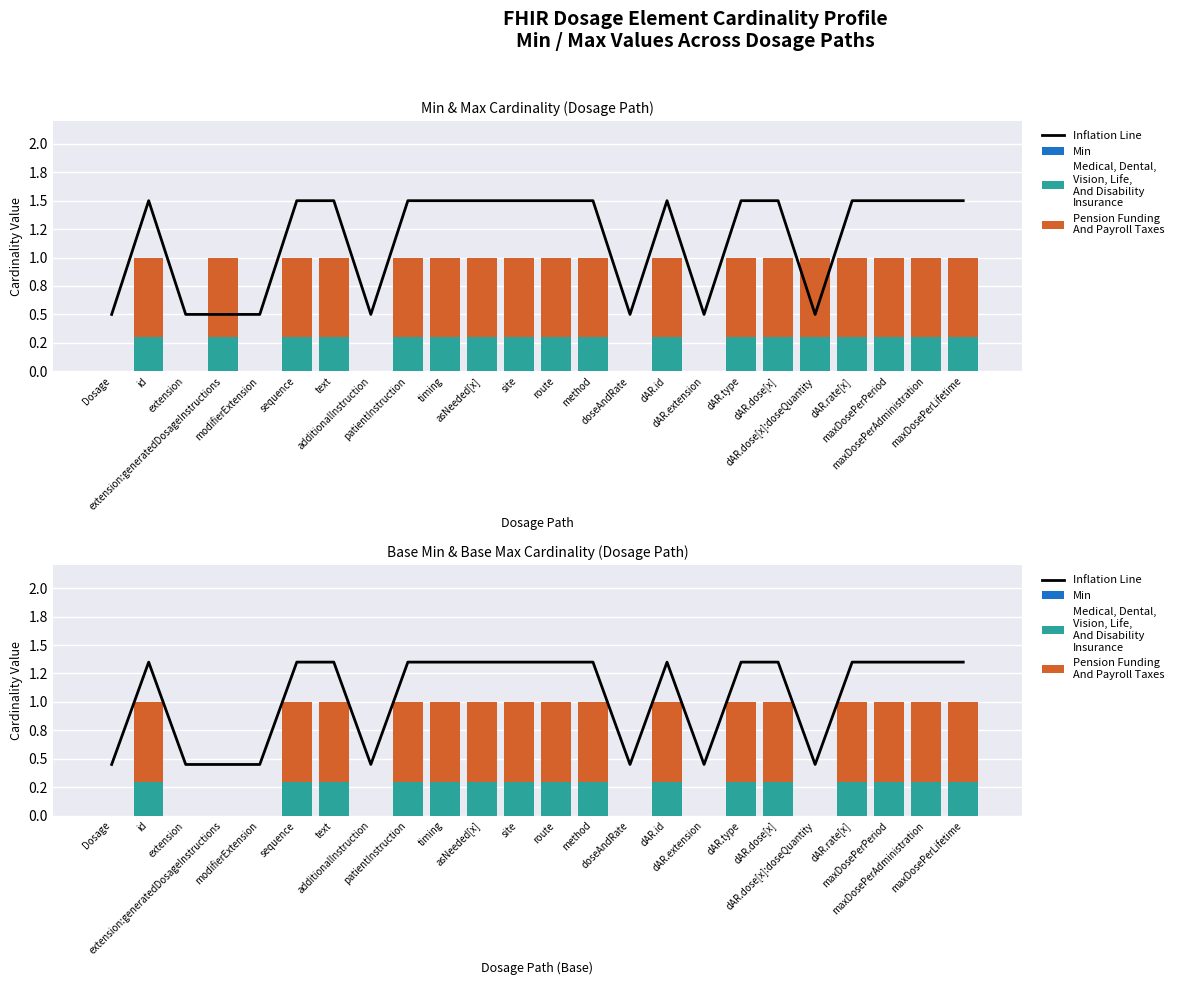

How many values in the Medical, Dental,
Vision, Life,
And Disability
Insurance series exceed 0?

16